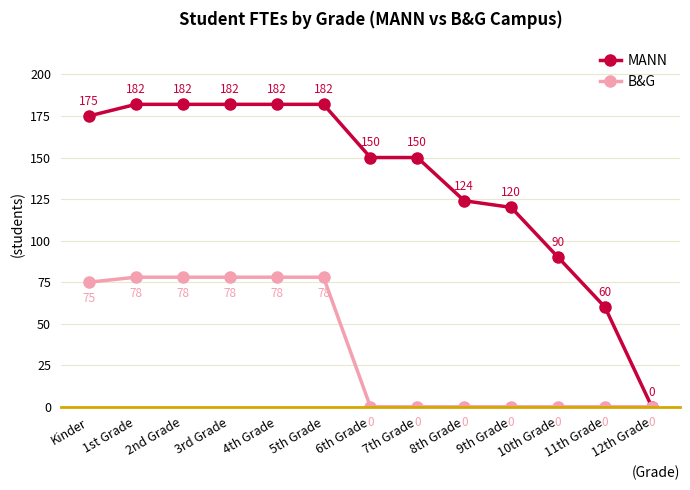

The MANN series shows 71 at 1st Grade. True or false?

False